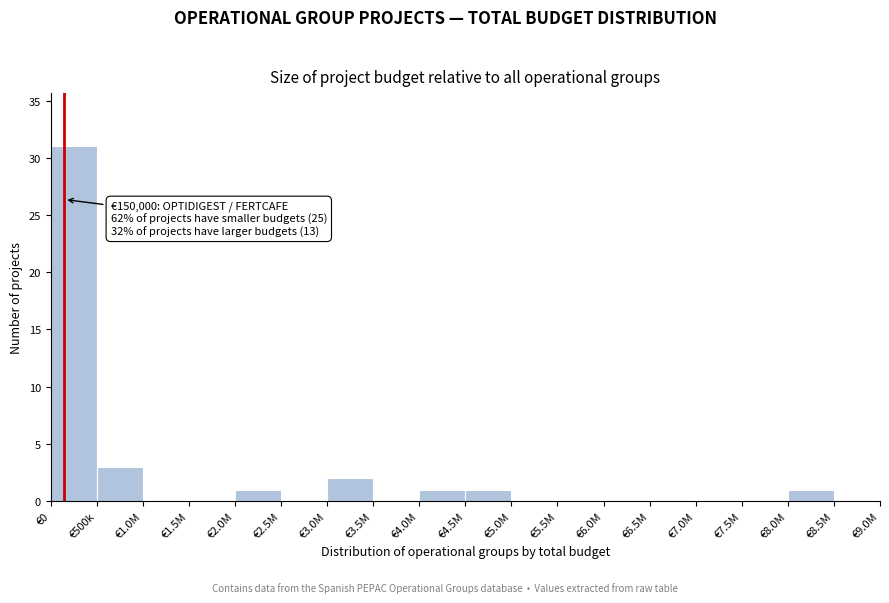

Reading left to right, extract all data points from this chart.

€0=31	€500k=3	€1.0M=0	€1.5M=0	€2.0M=1	€2.5M=0	€3.0M=2	€3.5M=0	€4.0M=1	€4.5M=1	€5.0M=0	€5.5M=0	€6.0M=0	€6.5M=0	€7.0M=0	€7.5M=0	€8.0M=1	€8.5M=0